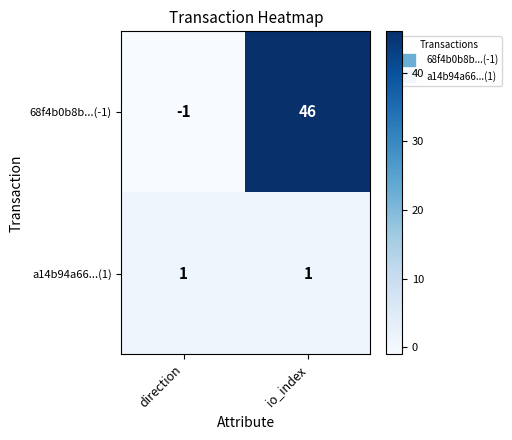

Rank the series by their average value, from lowest to highest.

a14b94a66...(1), 68f4b0b8b...(-1)